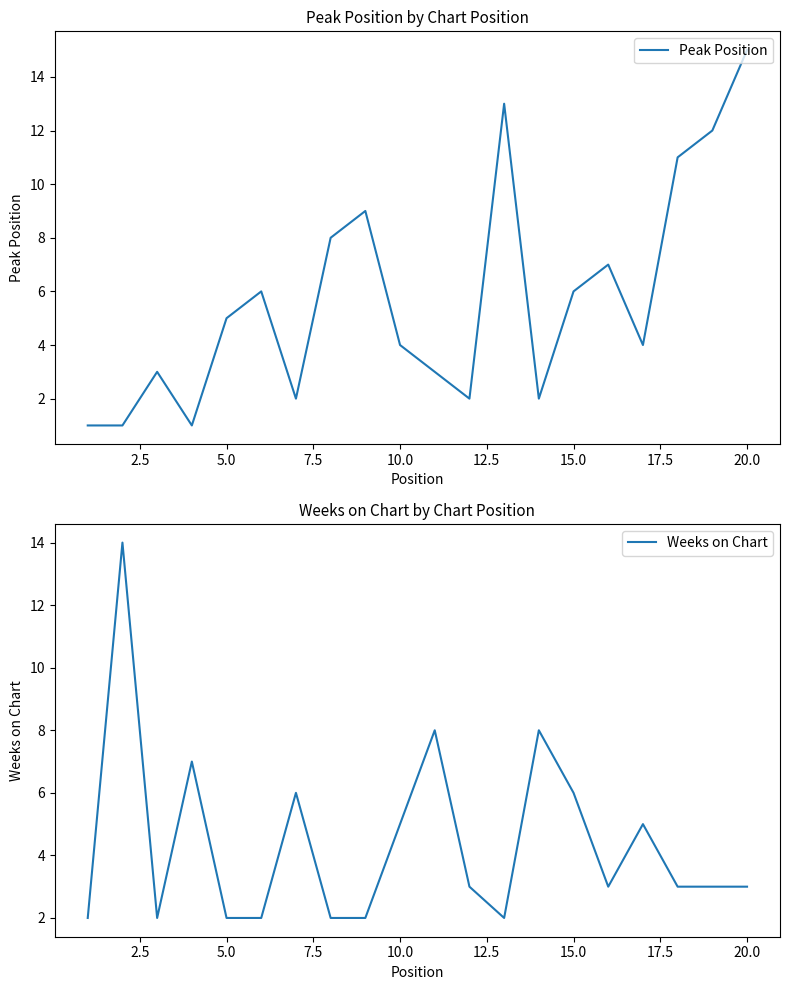

How many distinct data groups are displayed?

2